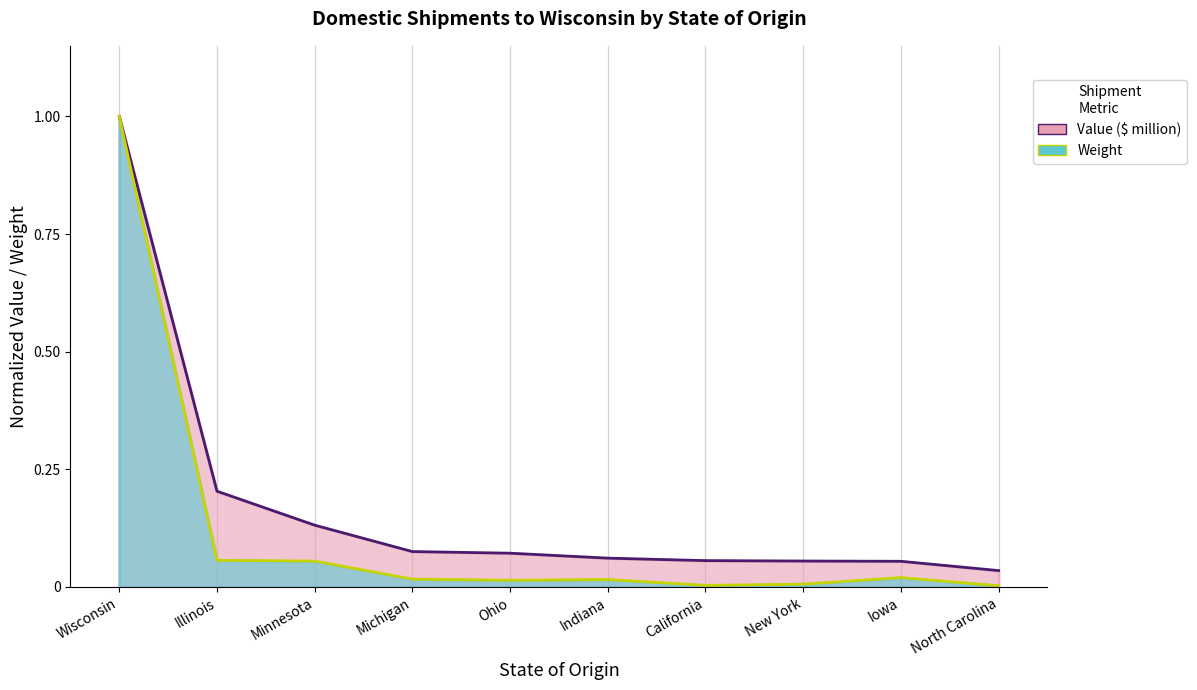

True or false: Weight and Value ($ million) intersect in this chart.

False